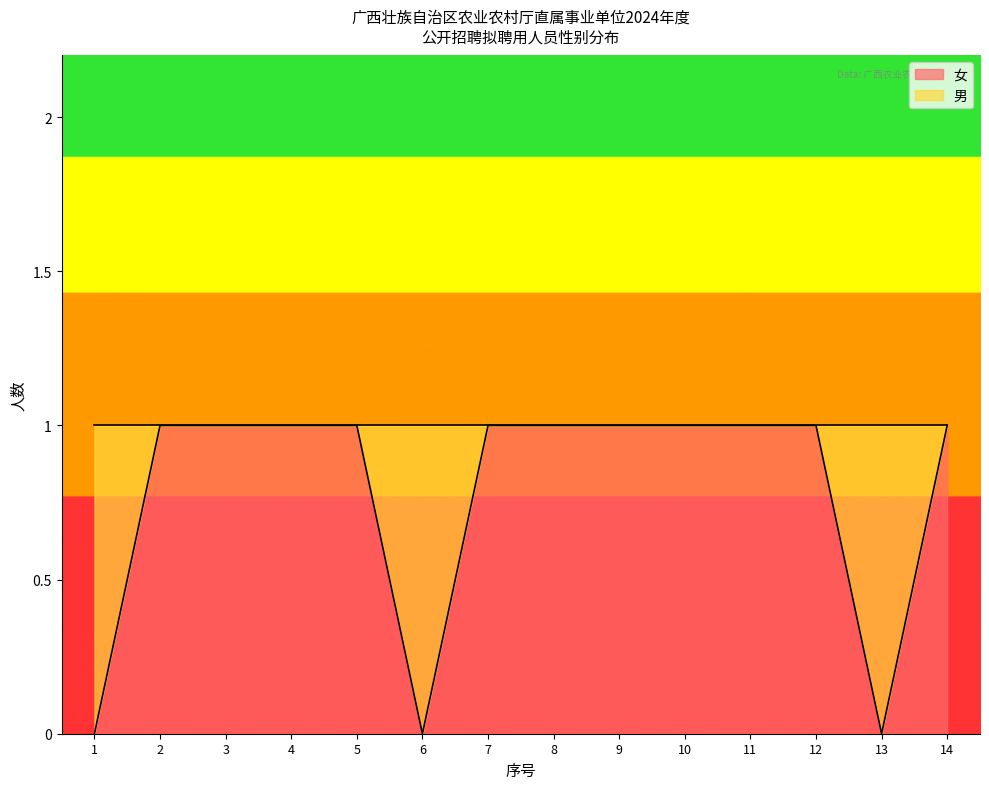

What is the difference between the maximum and minimum values?

1